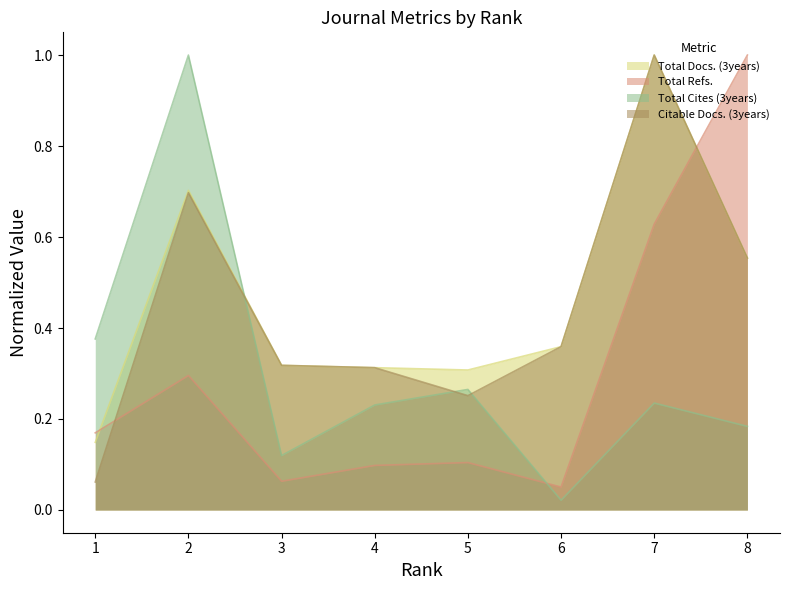

Is it true that Total Cites (3years) equals 0.4 at 4?

False